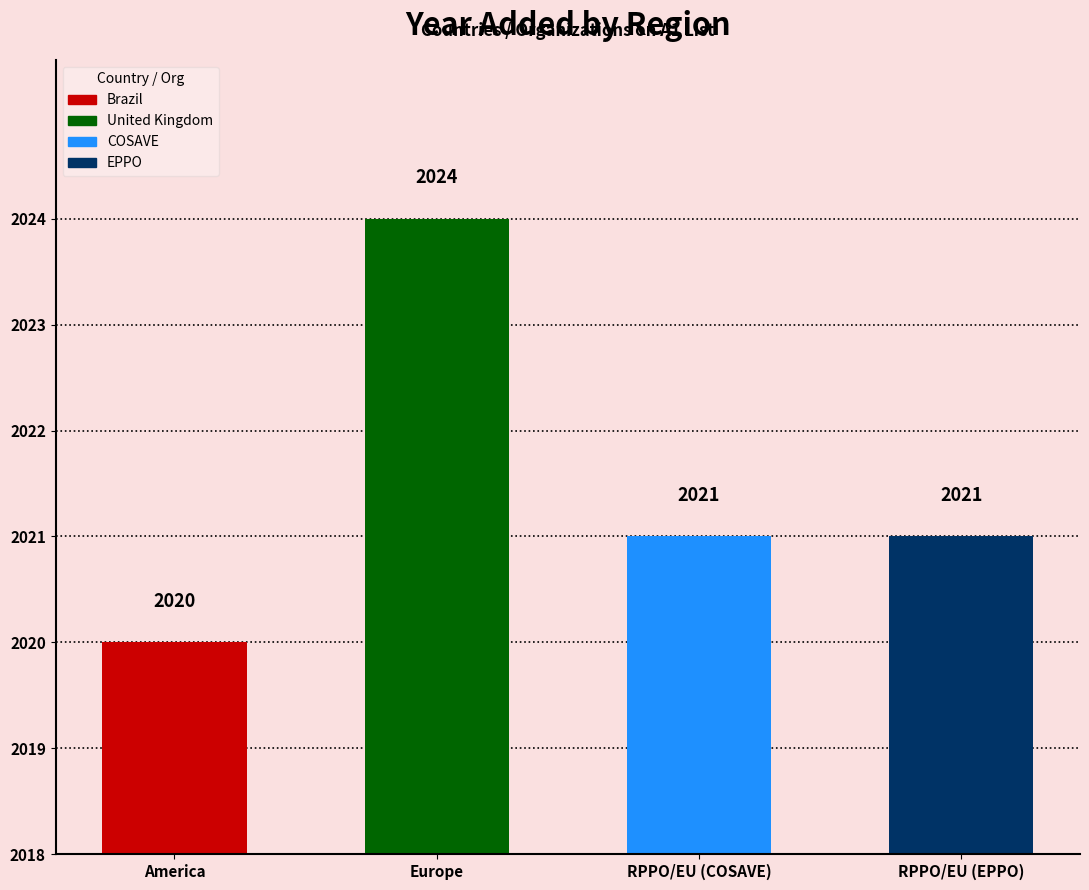

Count the number of categories in the chart.

4